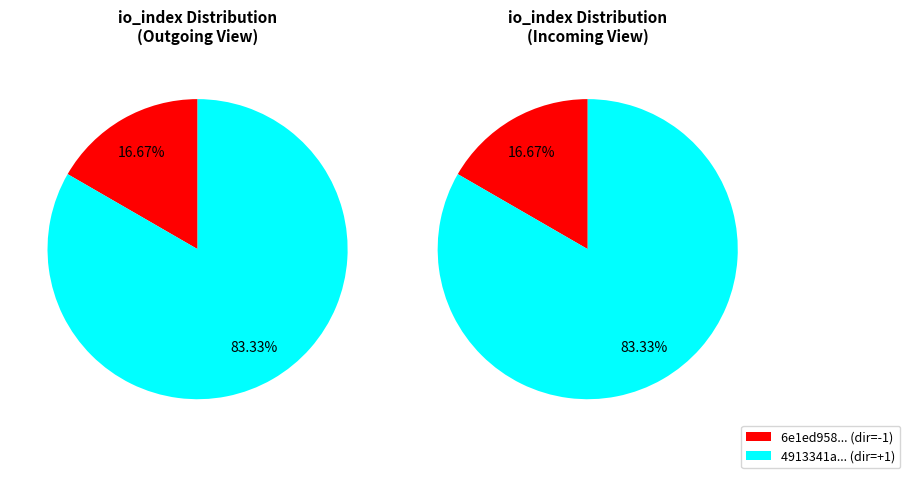

Which has a higher value, direction -1 (io_index=1) or direction 1 (io_index=5)?

direction 1 (io_index=5)